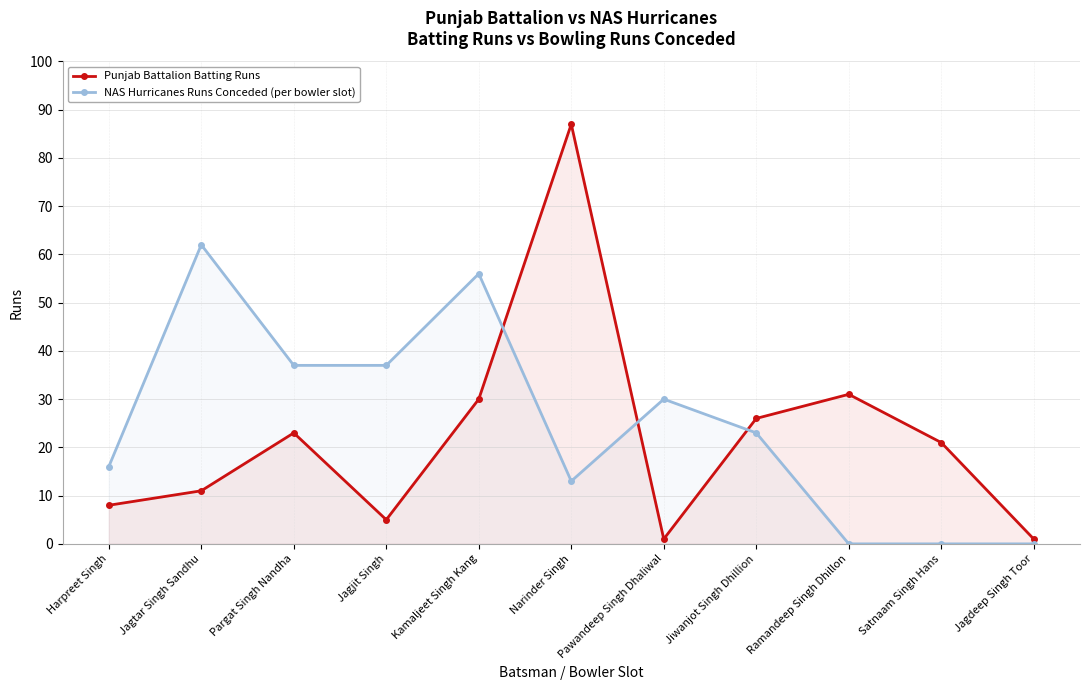

What is the value of the NAS Hurricanes Runs Conceded (per bowler slot) point at the 6th from the left?

13